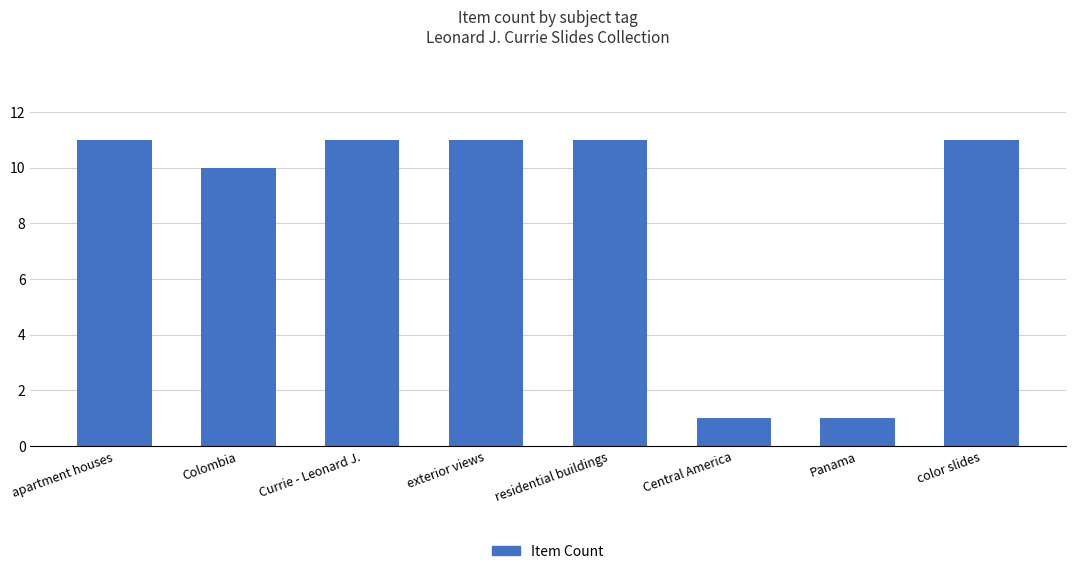

What is the sum of the values at residential buildings and Central America?

12